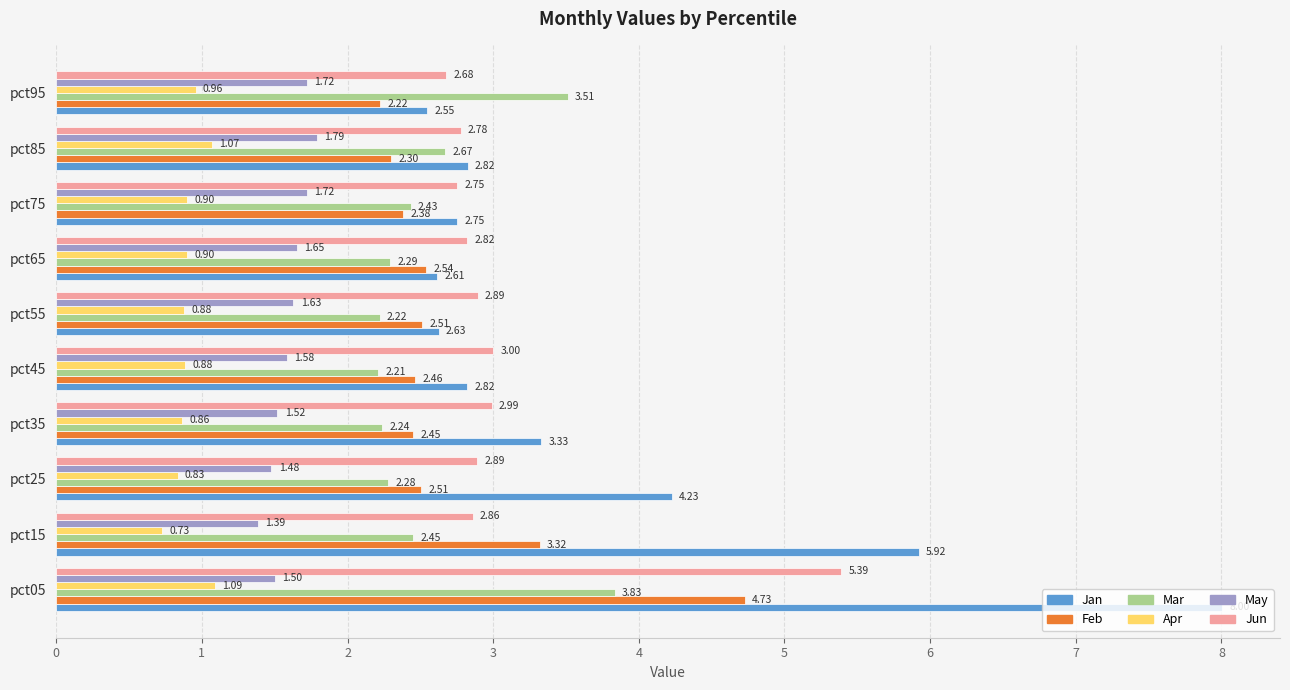

Which series has the widest spread of values?

Jan